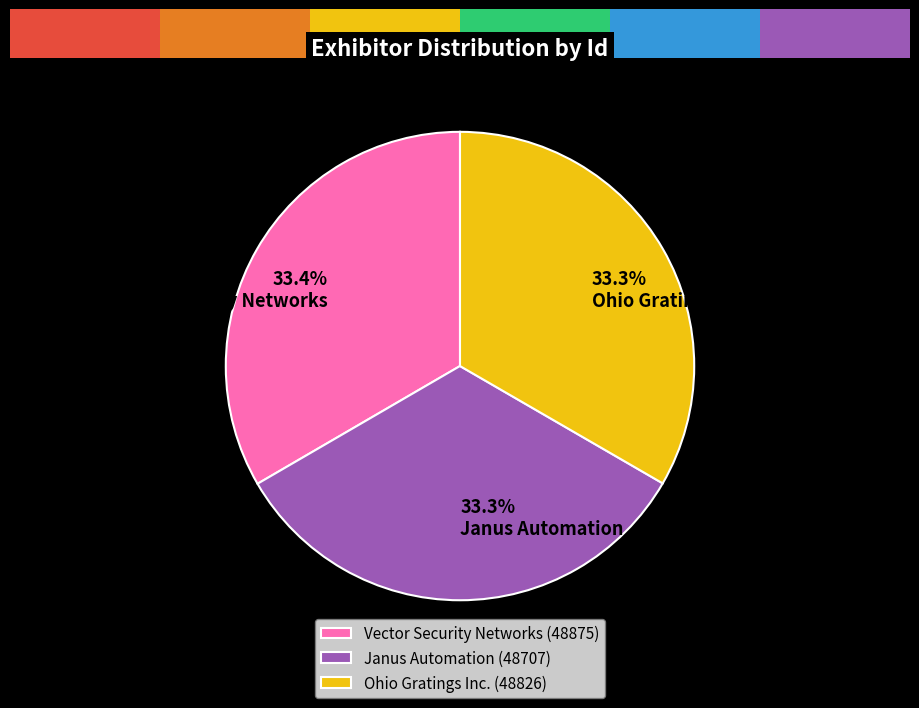

How many slices are in this pie chart?

3